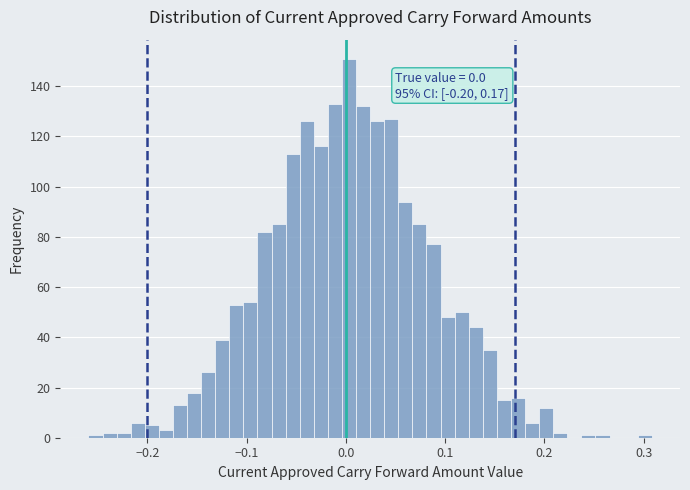

Read against the x-axis, roughly where is the centre of the tallest bar?

0.00